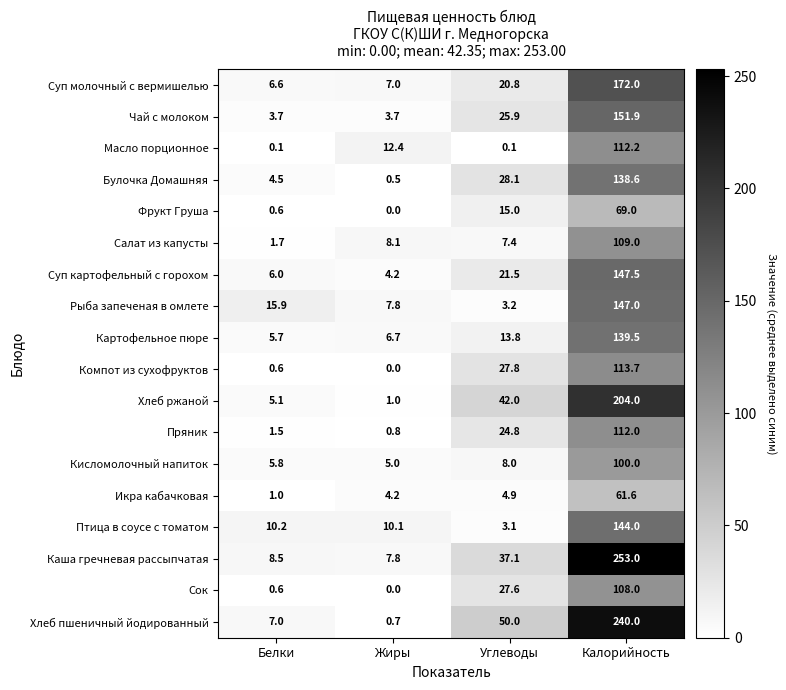

Rank the categories by Сок value from highest to lowest.

Калорийность, Углеводы, Белки, Жиры